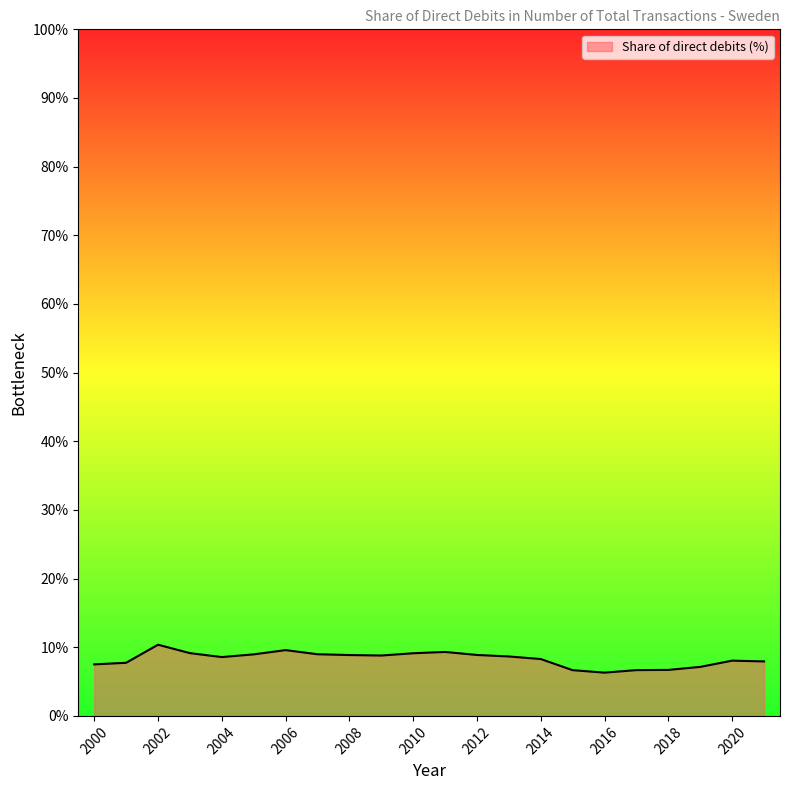

What is the greatest value displayed?

10.4